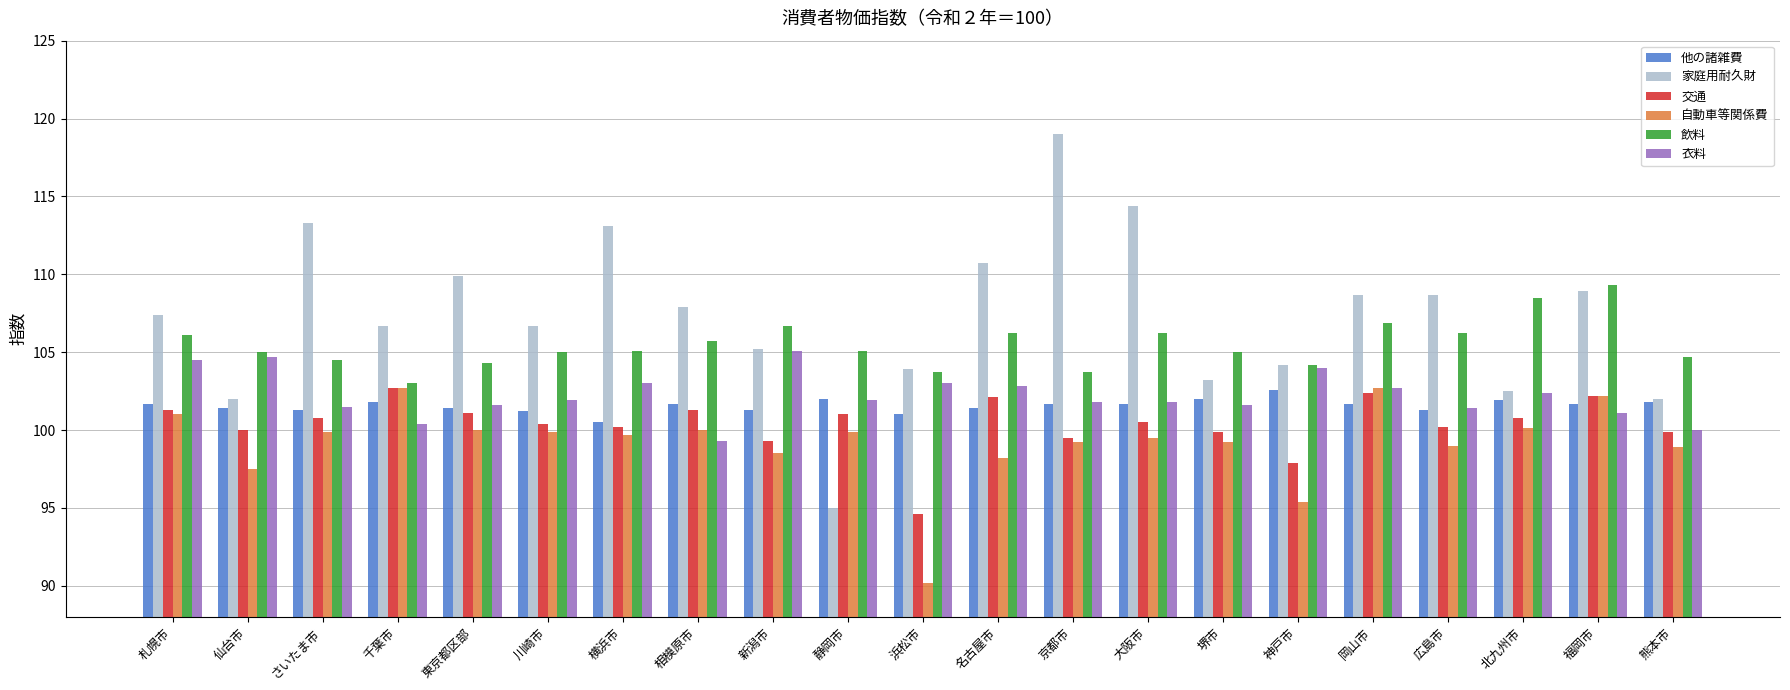

True or false: 自動車等関係費 has a value of 99.5 at 大阪市.

True